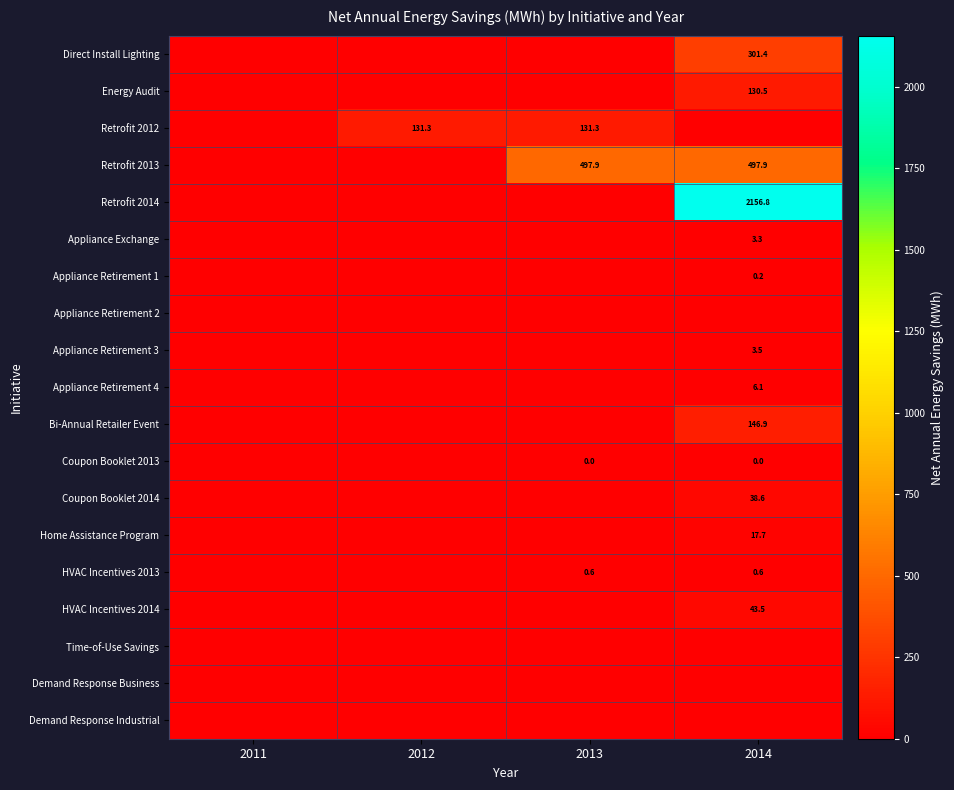

The value of Appliance Retirement 1 at 2014 is 0.2. True or false?

True